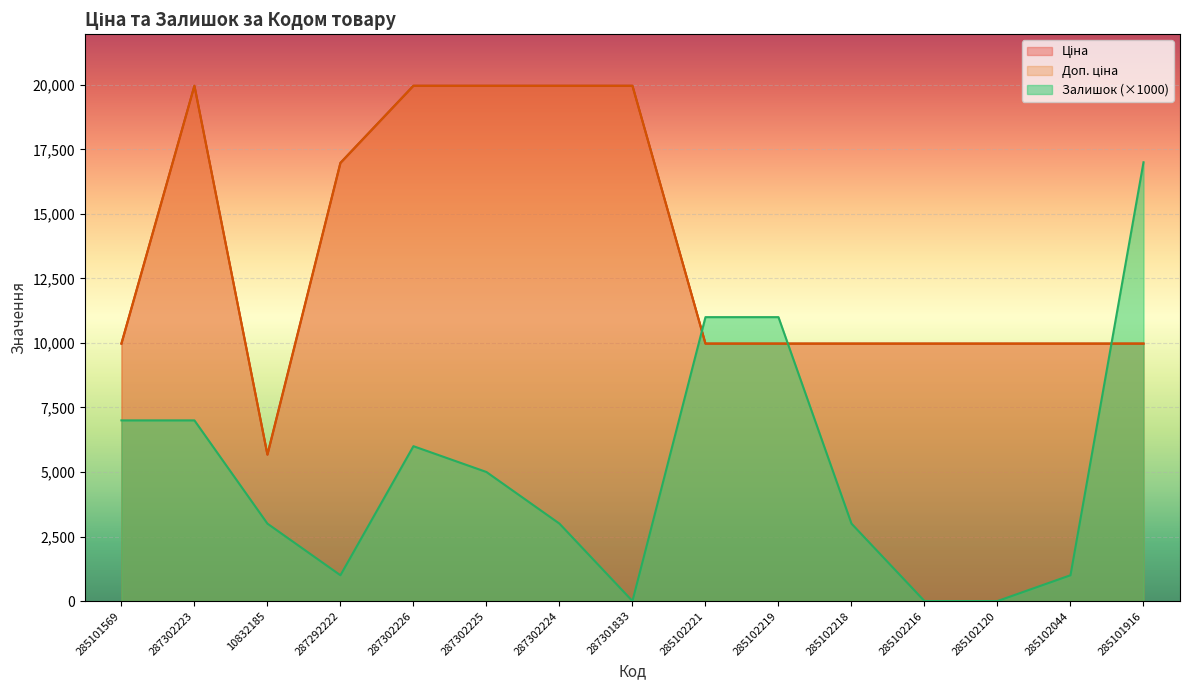

The Залишок series shows 8602.2 at 285102120. True or false?

False